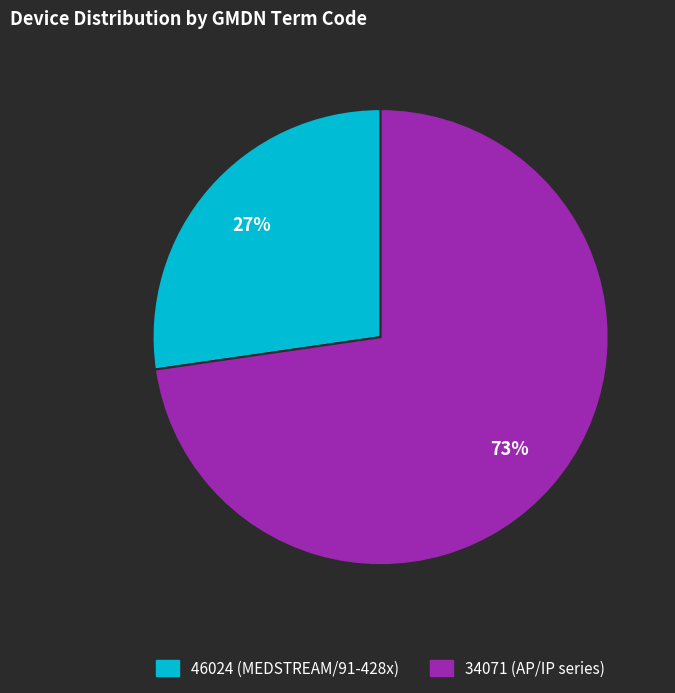

To the nearest percent, what is the average slice percentage?

50%